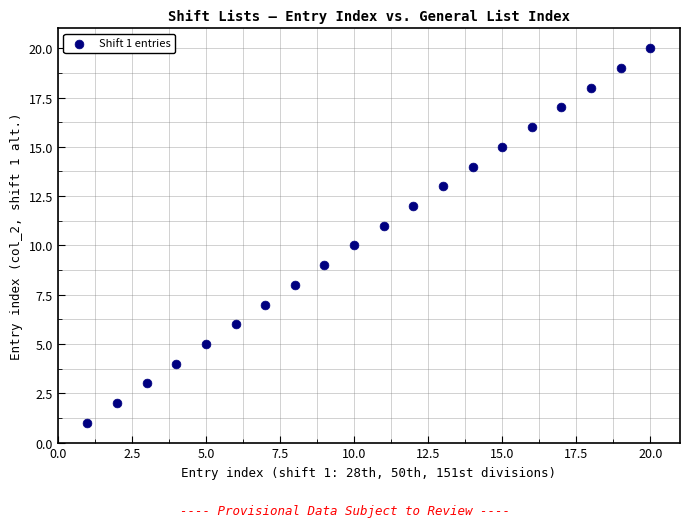

What is the range of X values (max minus min)?

19